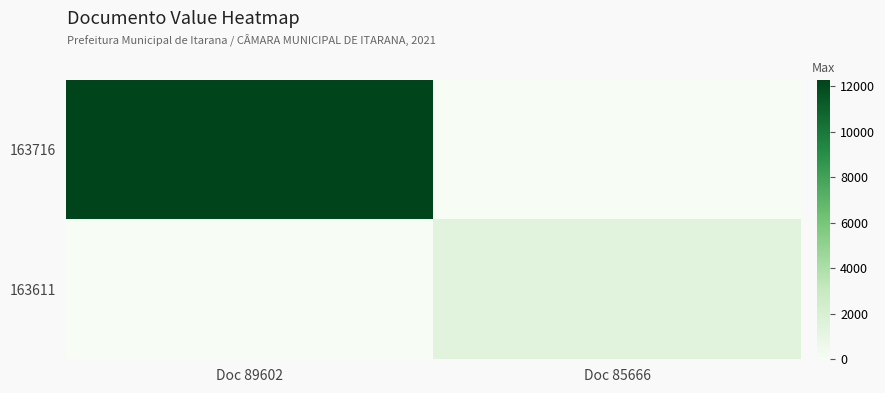

What is the total value across all series at Doc 89602?

12256.0